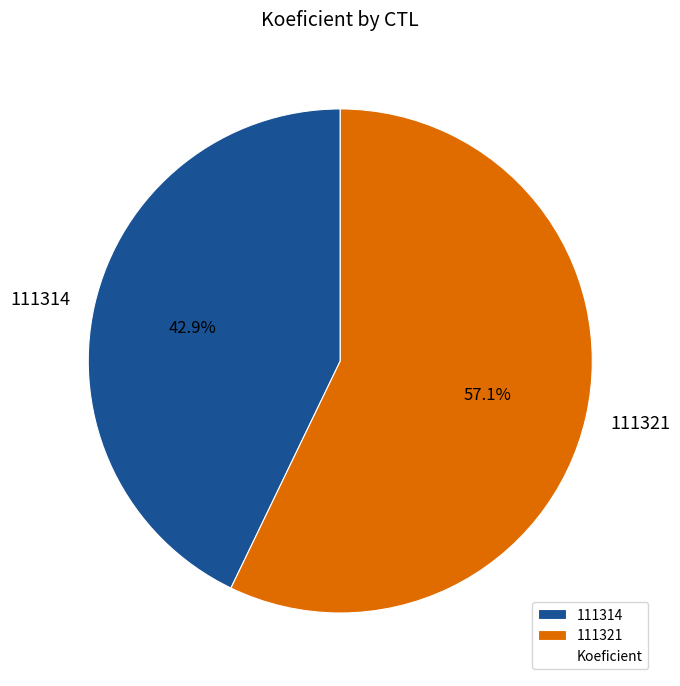

To the nearest percent, what is the difference between the largest and smallest slice percentages?

14%